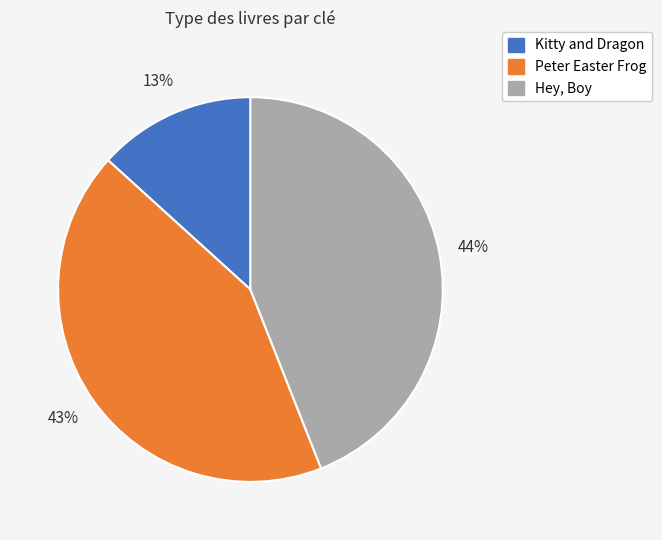

How many segments does this pie chart have?

3